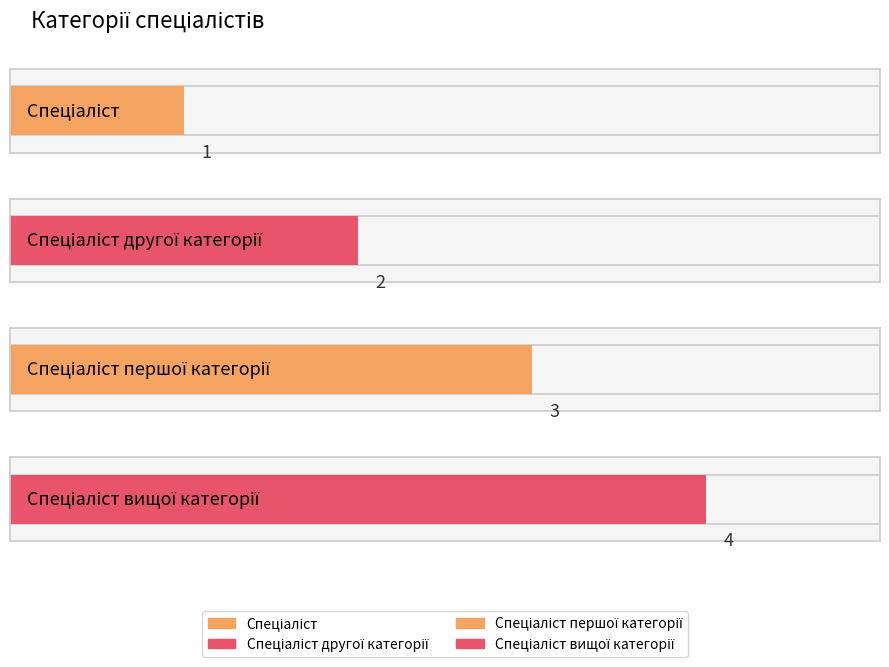

What position from the left is Спеціаліст другої категорії?

2